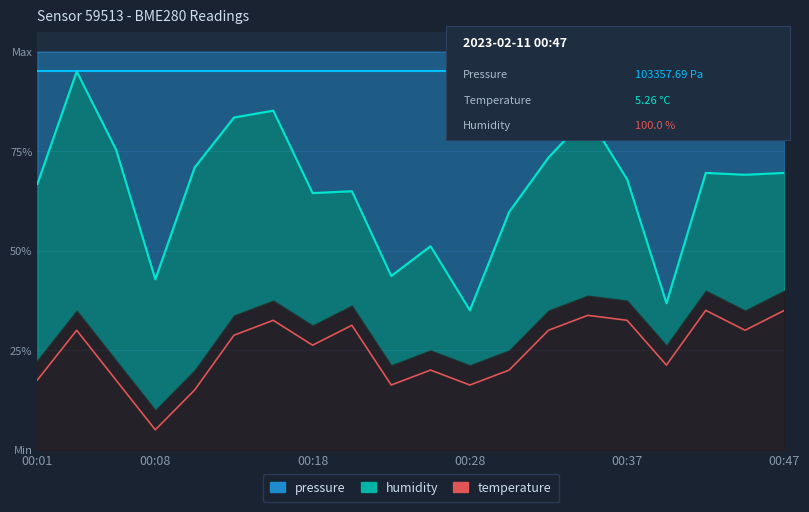

How many interior local valleys (lower than both neighbors) does the data have?

6